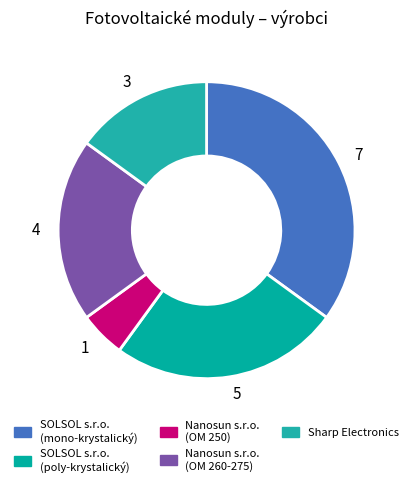

Which category has the biggest portion of the pie?

SOLSOL s.r.o. (mono-krystalický)